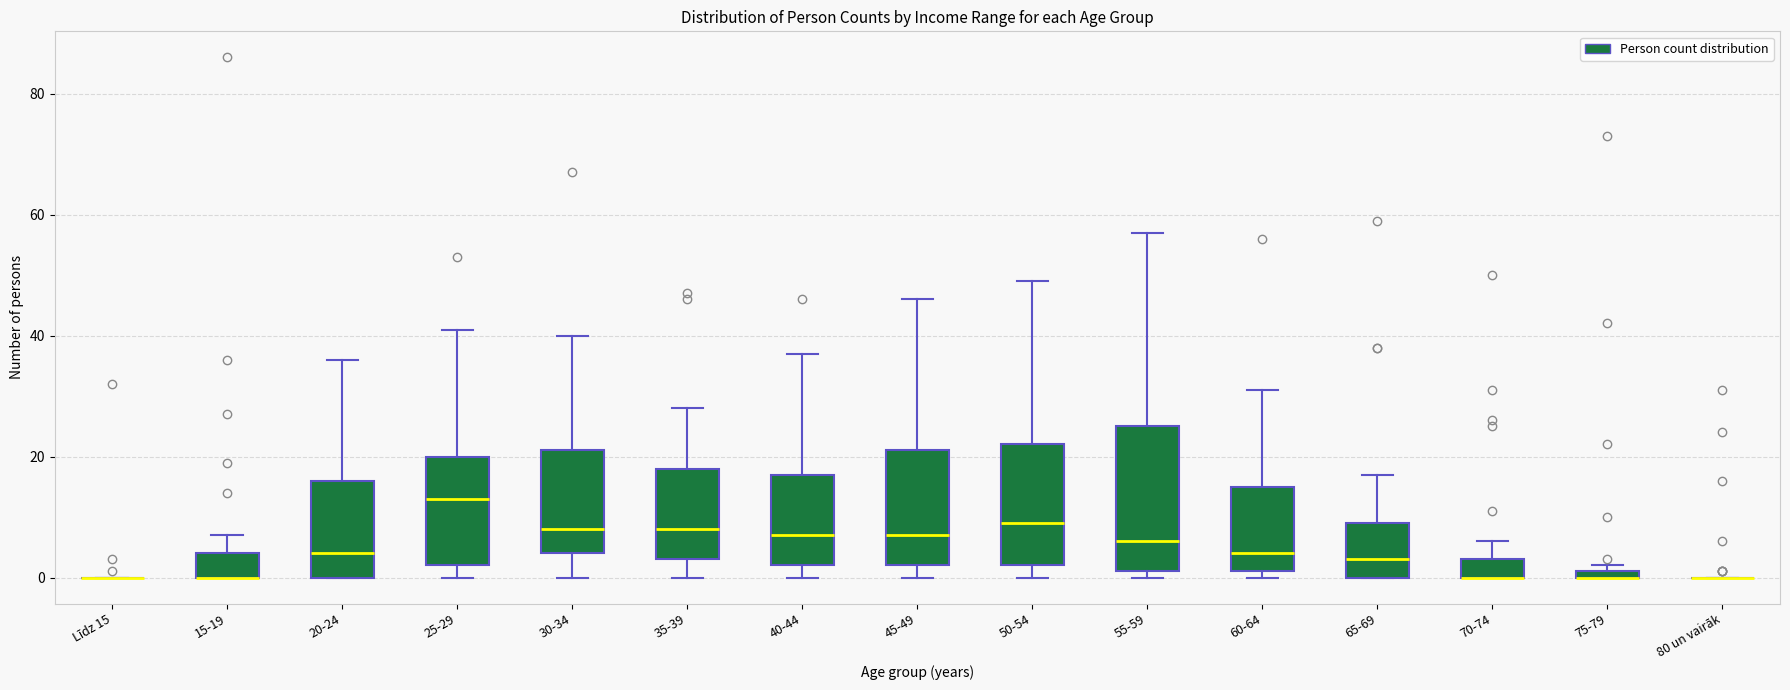

Comparing the boxes themselves (not the whiskers), which one is the tallest?

55-59